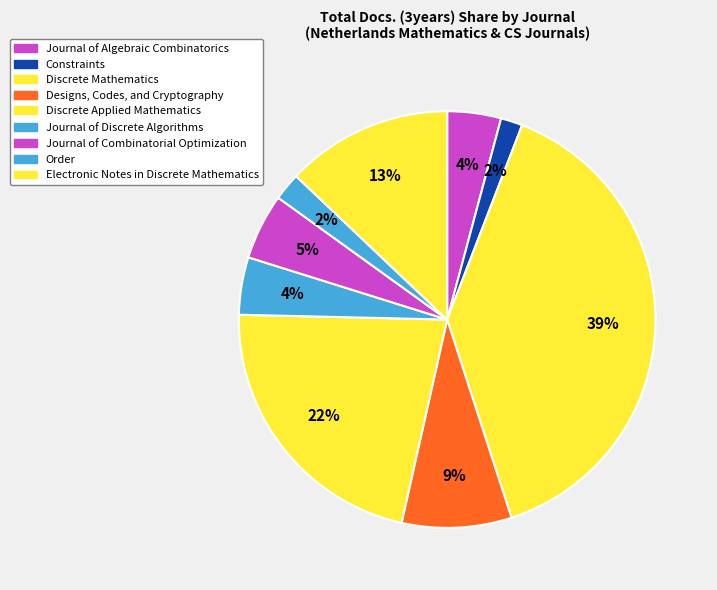

Which category has the smallest portion of the pie?

Constraints